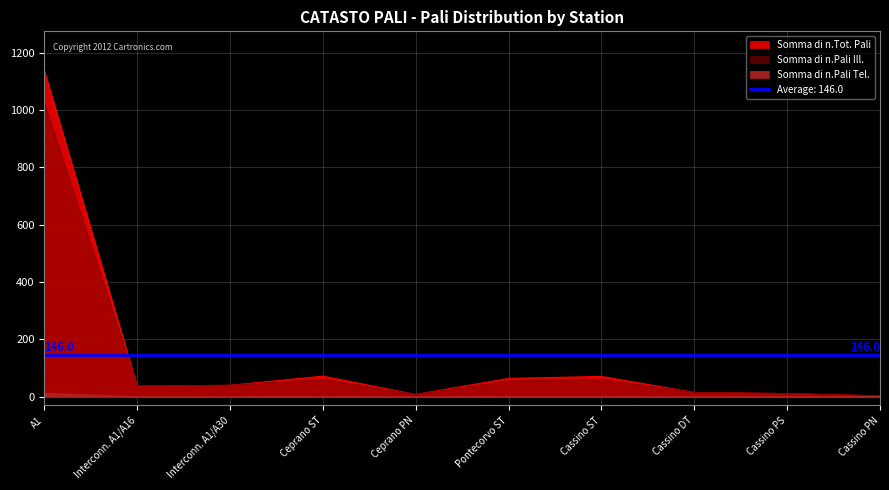

How many values in the Somma di n.Pali Ill. series exceed 40?

4